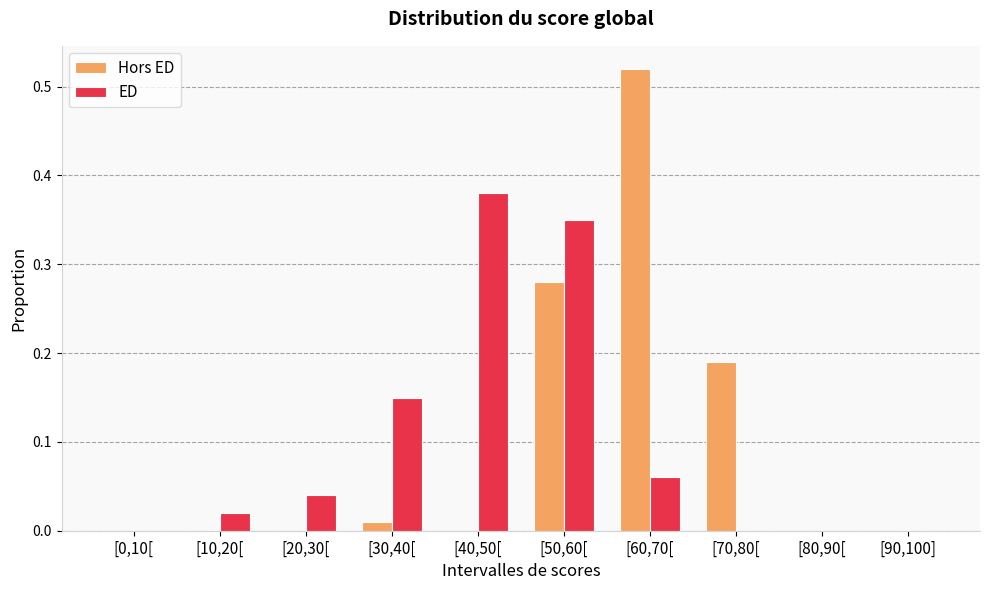

Which series changed the most between [10,20[ and [50,60[?

ED